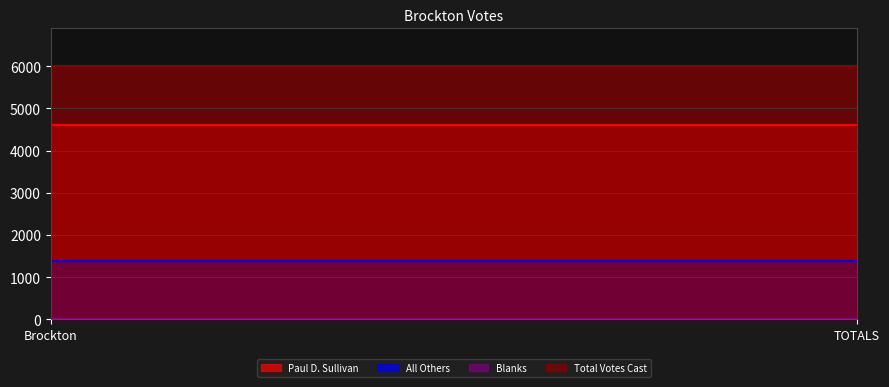

List the series in order of their peak value, highest first.

Total Votes Cast, Paul D. Sullivan, All Others, Blanks